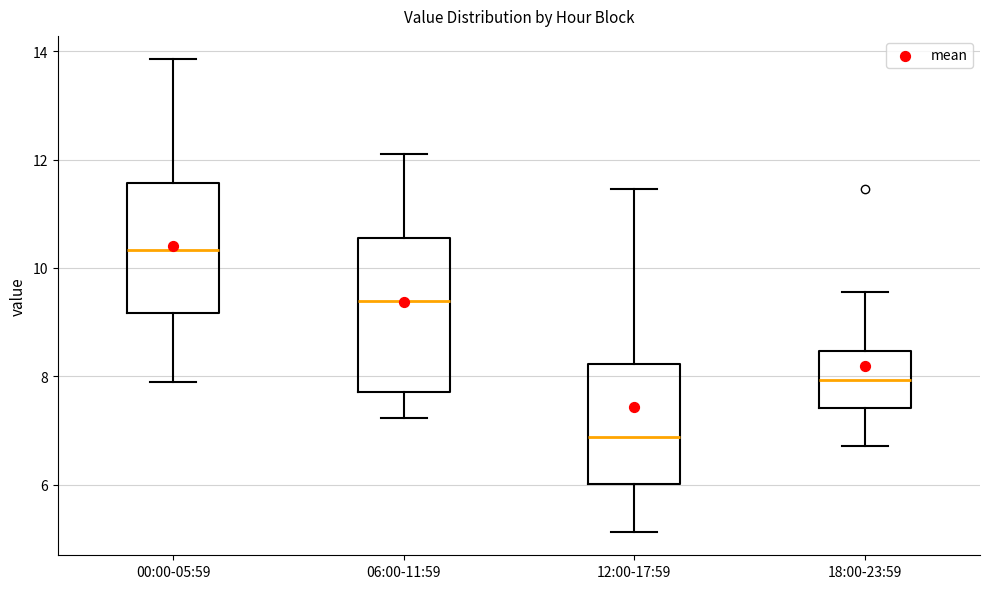

Which box has the lowest median line?

12:00-17:59